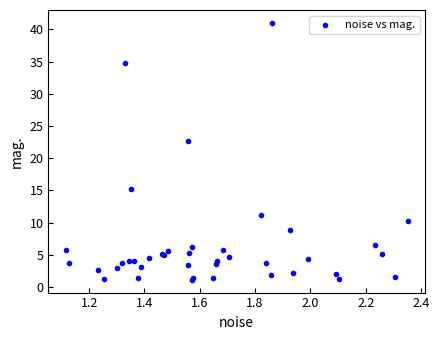

What Y value in the scatter plot is closest to 21?

22.7